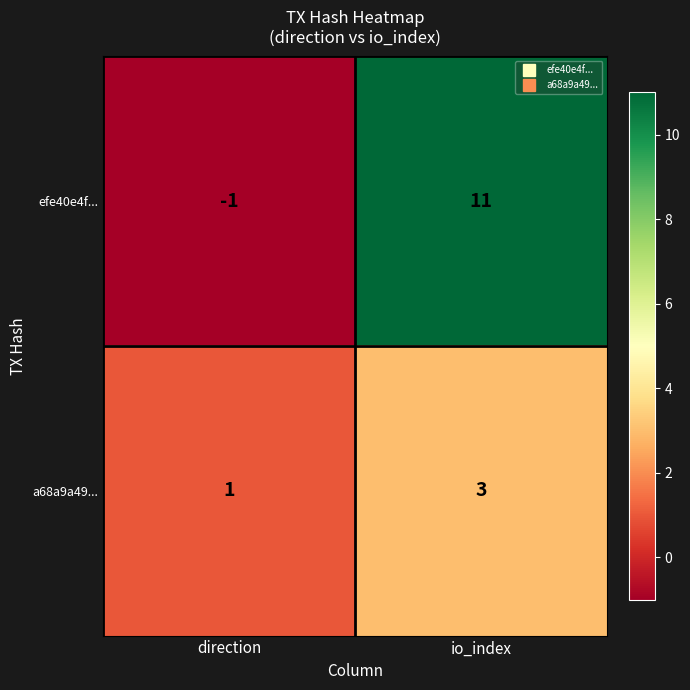

What is the difference between the maximum and minimum values in the efe40e4f... series?

12